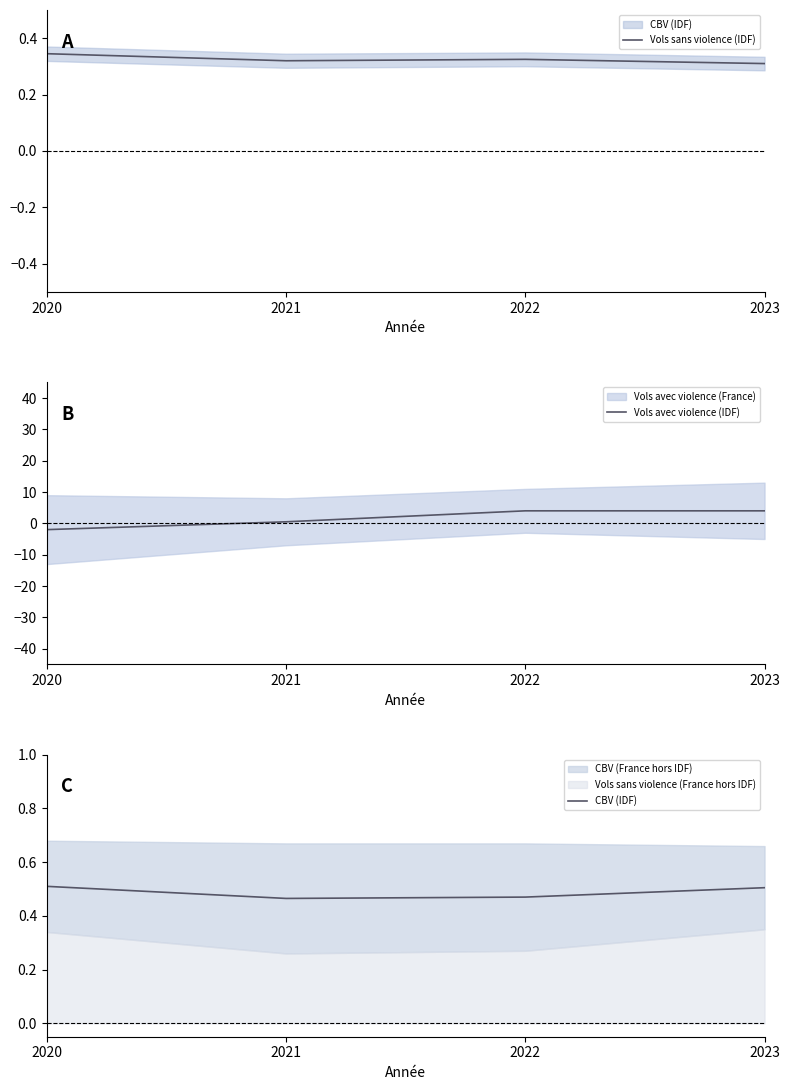

What is the sum of the CBV (IDF) values at 2023 and 2021?

1.0